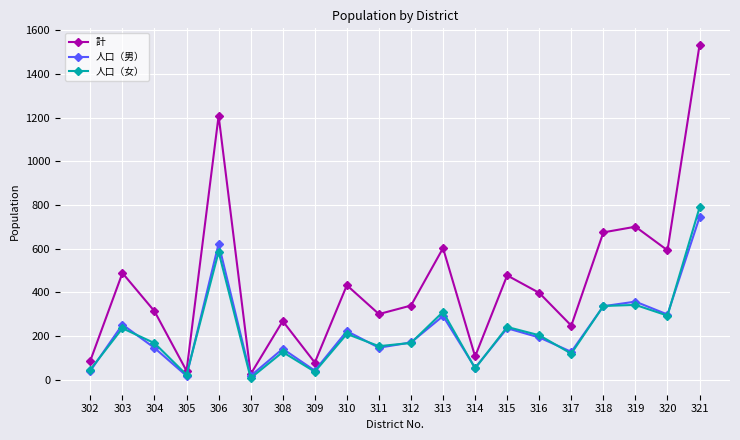

True or false: 人口（女） and 計 cross at least once.

False